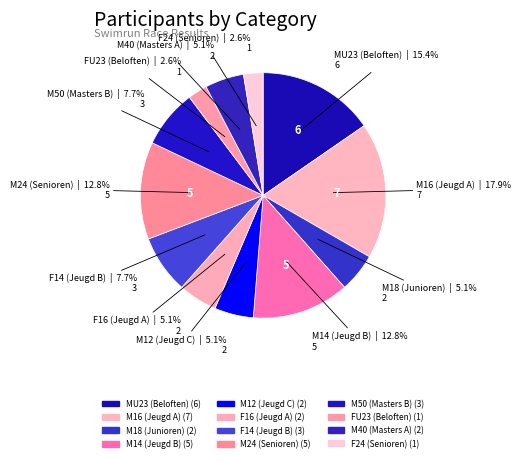

Does MU23 (Beloften) account for over 50% of the chart?

No